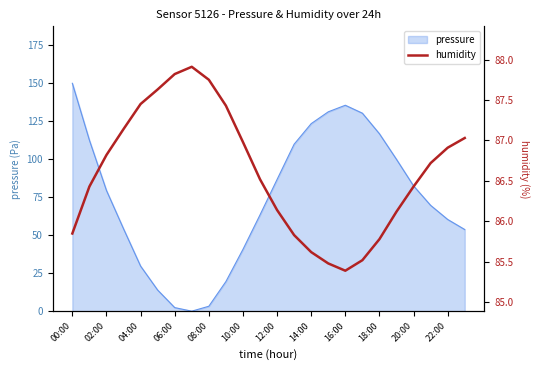

How many lines are shown in the chart?

1